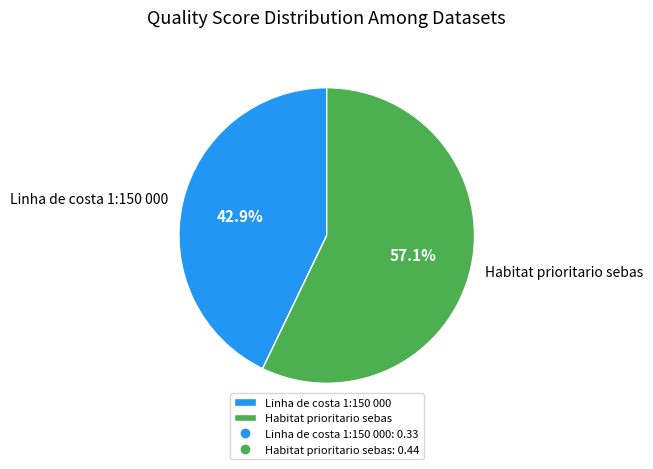

Combined, do Linha de costa 1:150 000 and Habitat prioritario sebas account for over 50%?

Yes